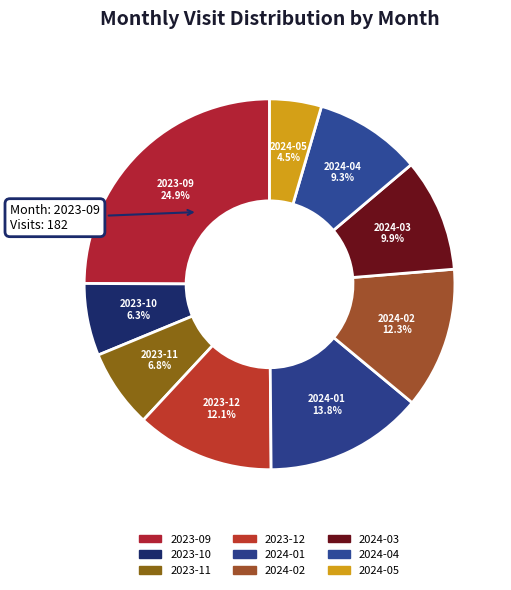

Which slice is the smallest?

2024-05